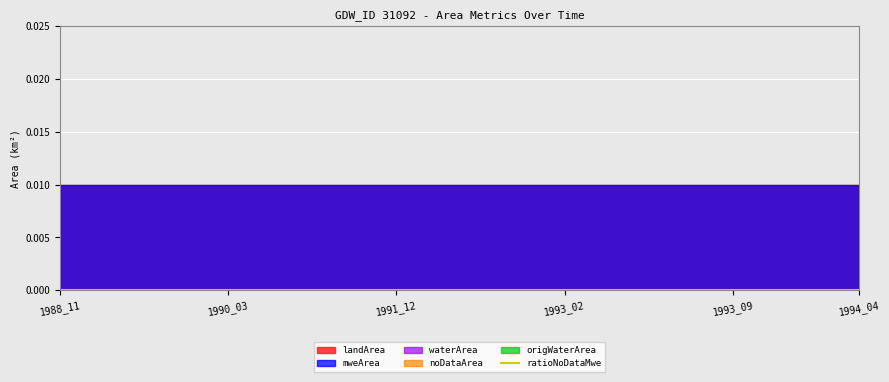

Rank the series by their maximum value, from lowest to highest.

waterArea, origWaterArea, noDataArea, ratioNoDataMwe, landArea, mweArea